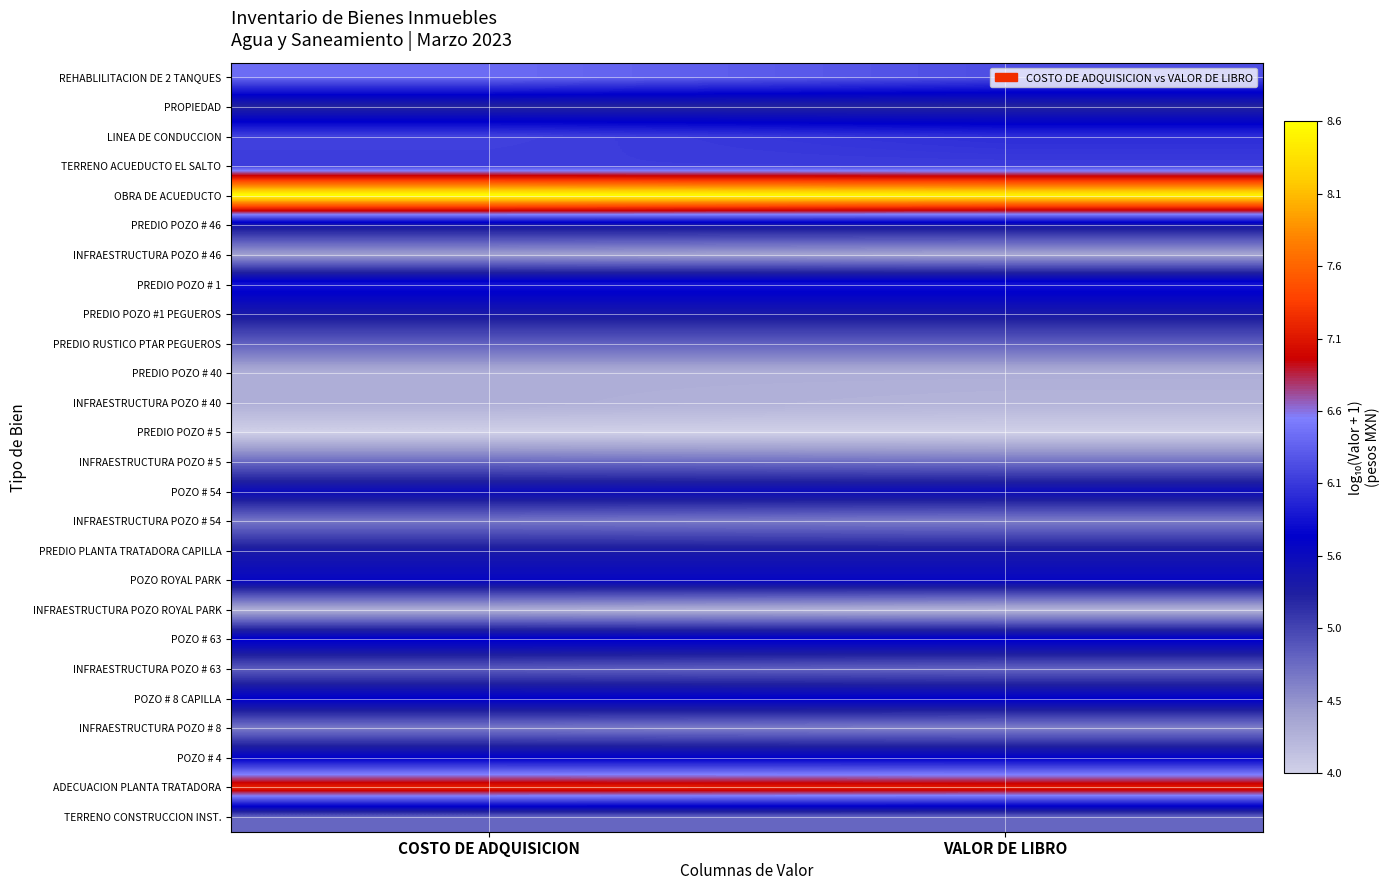

At how many categories does at least one series exceed 5?

2